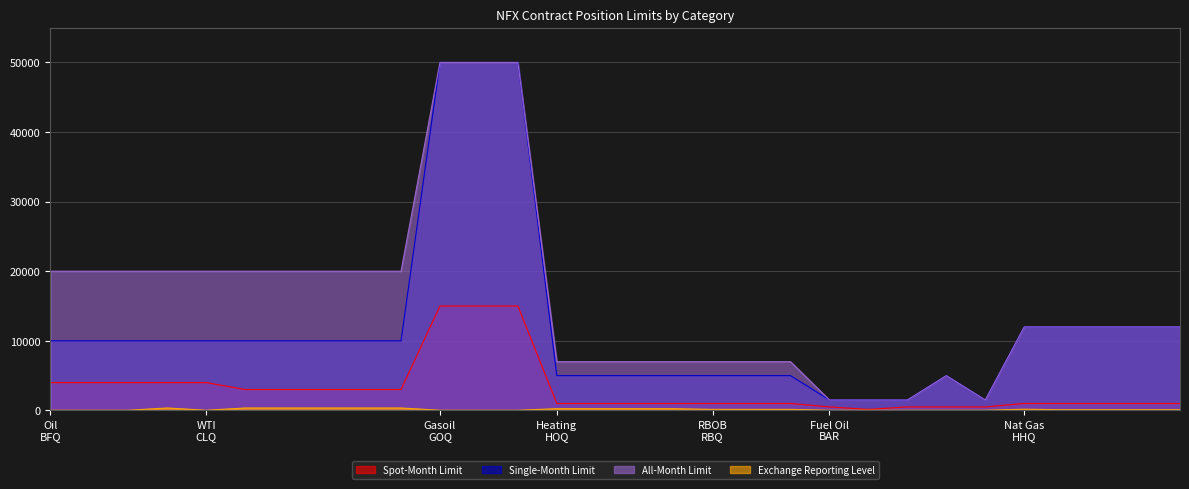

True or false: All-Month Limit has a value of 20000 at TIQ.

True